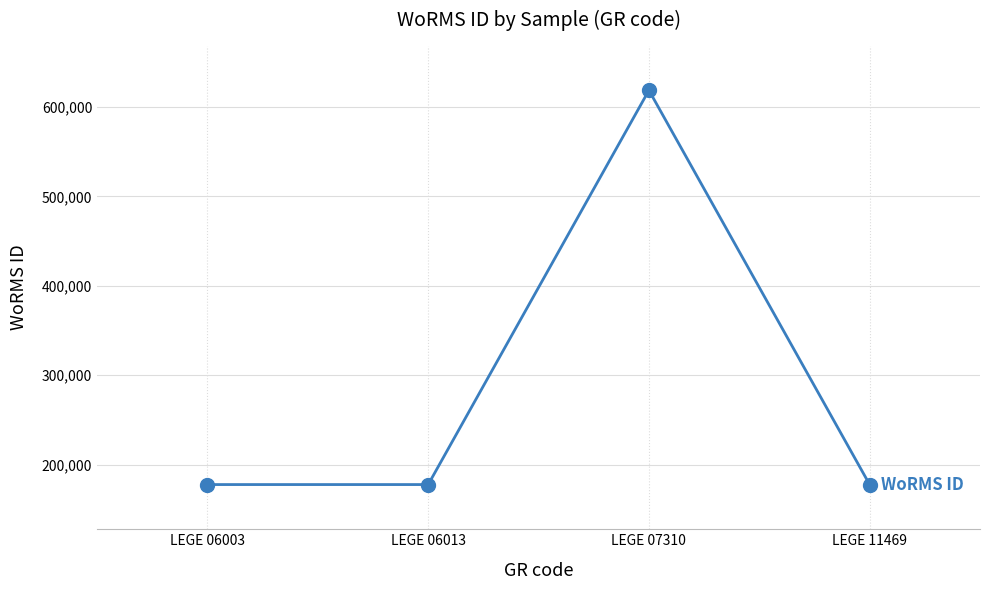

What is the value of the 4th point from the left?

177595